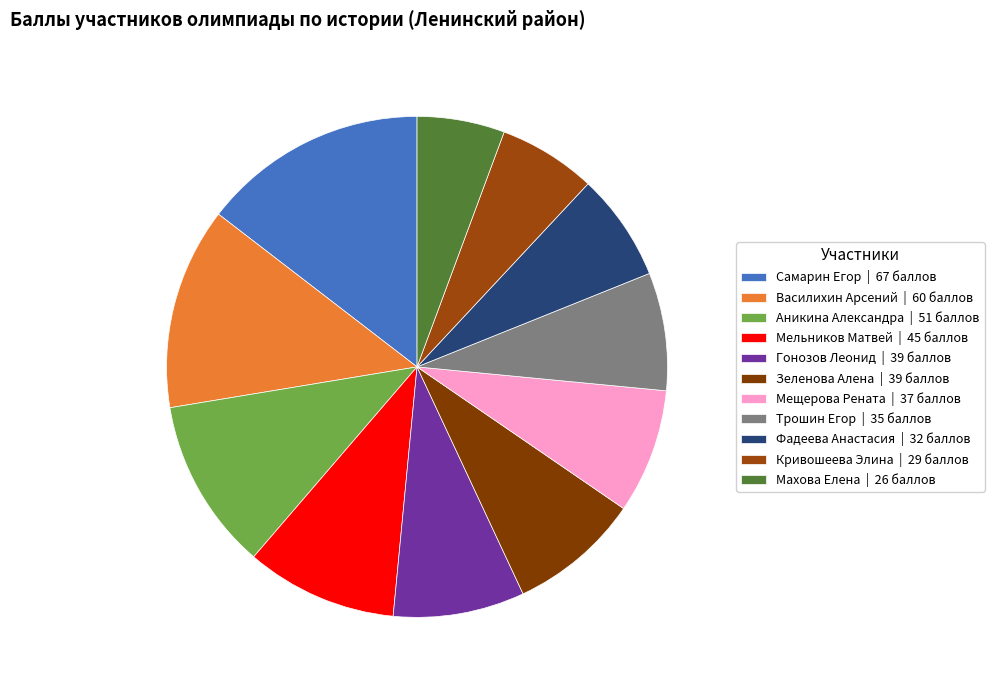

Count the number of slices in the pie.

11